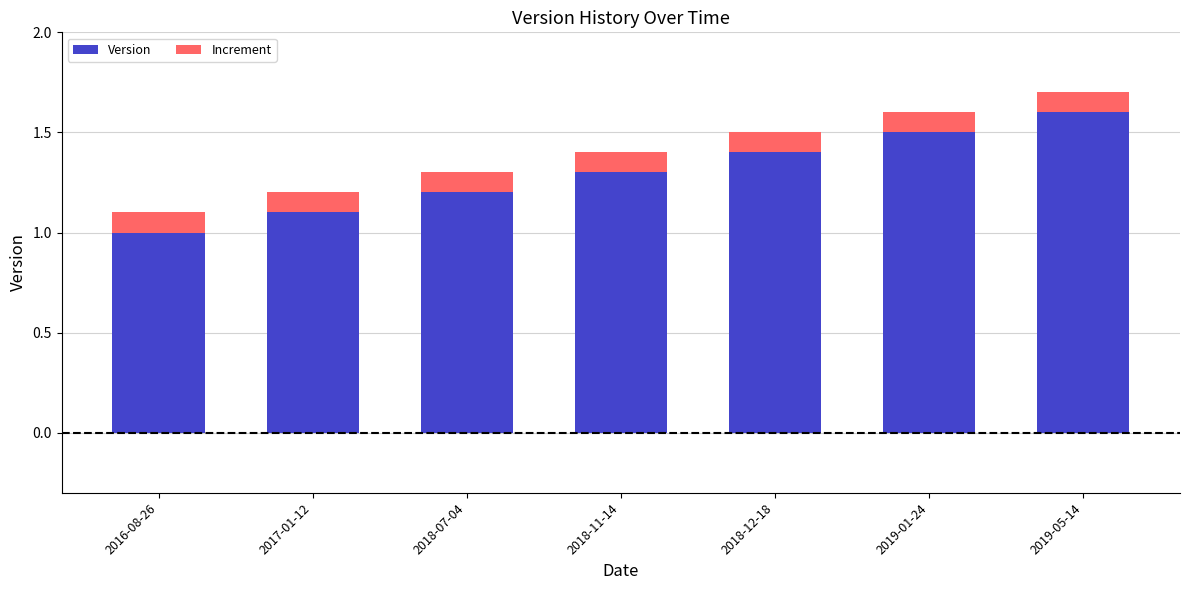

Reading left to right, what are the values for Version?

2016-08-26=1.0	2017-01-12=1.1	2018-07-04=1.2	2018-11-14=1.3	2018-12-18=1.4	2019-01-24=1.5	2019-05-14=1.6